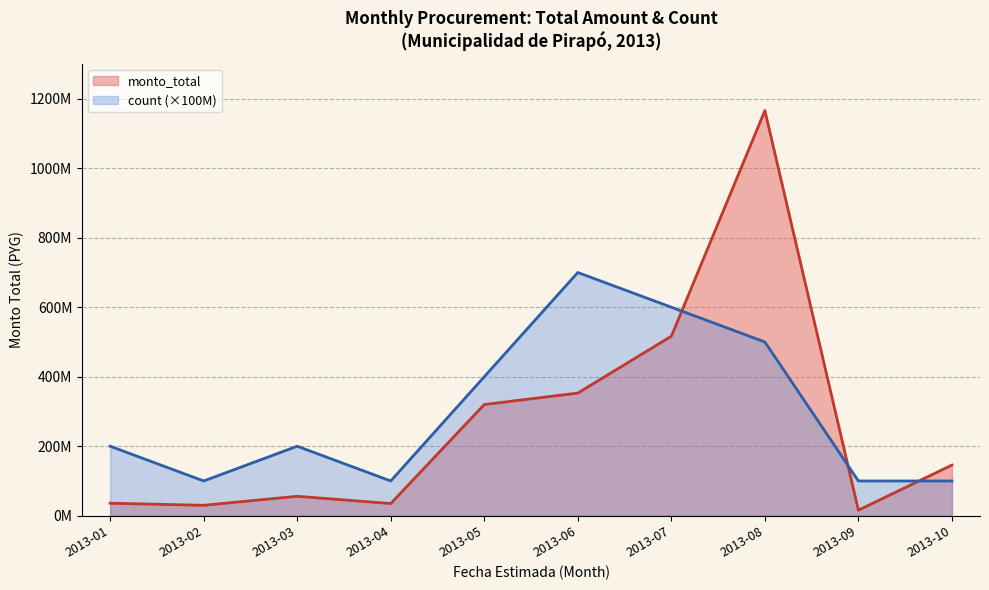

What is the sum of all count values?

30